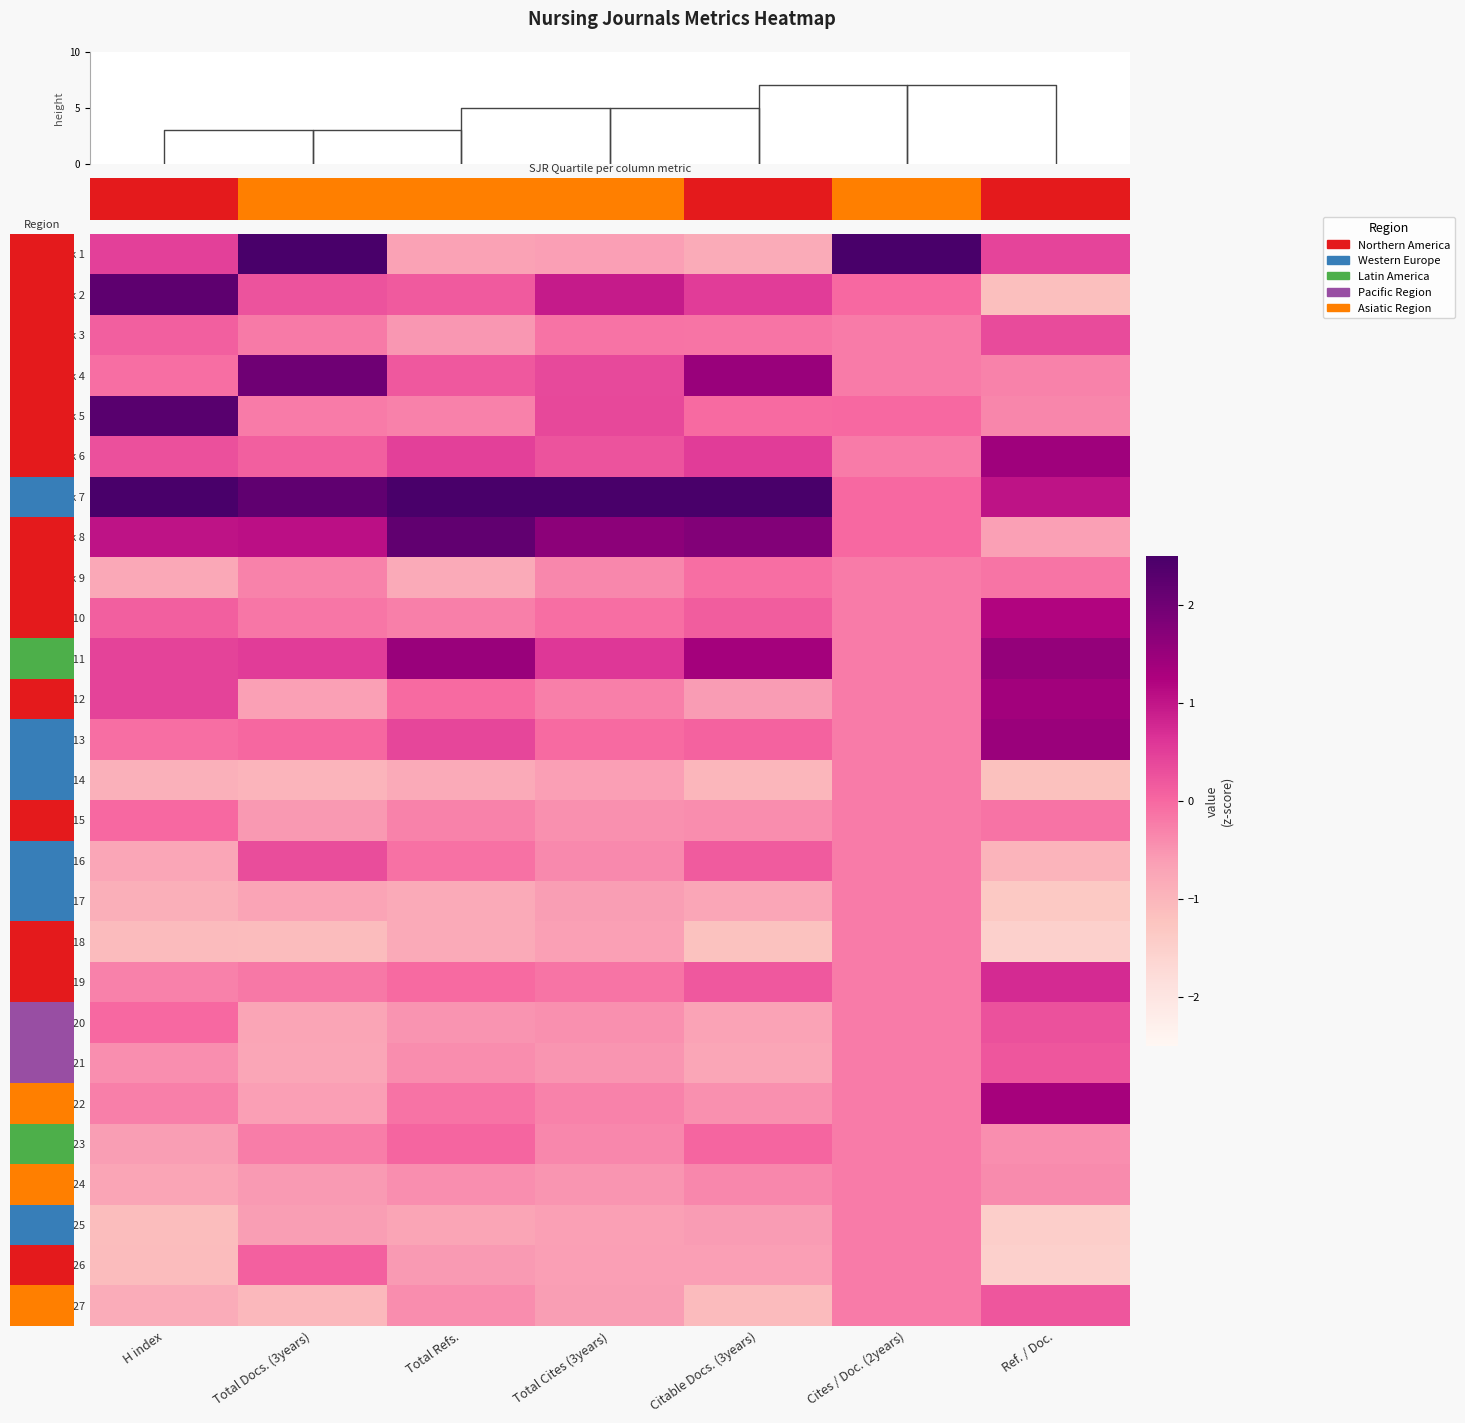

List the labels in order of Rank 17 value, smallest first.

Ref. / Doc., H index, Total Refs., Citable Docs. (3years), Total Docs. (3years), Total Cites (3years), Cites / Doc. (2years)